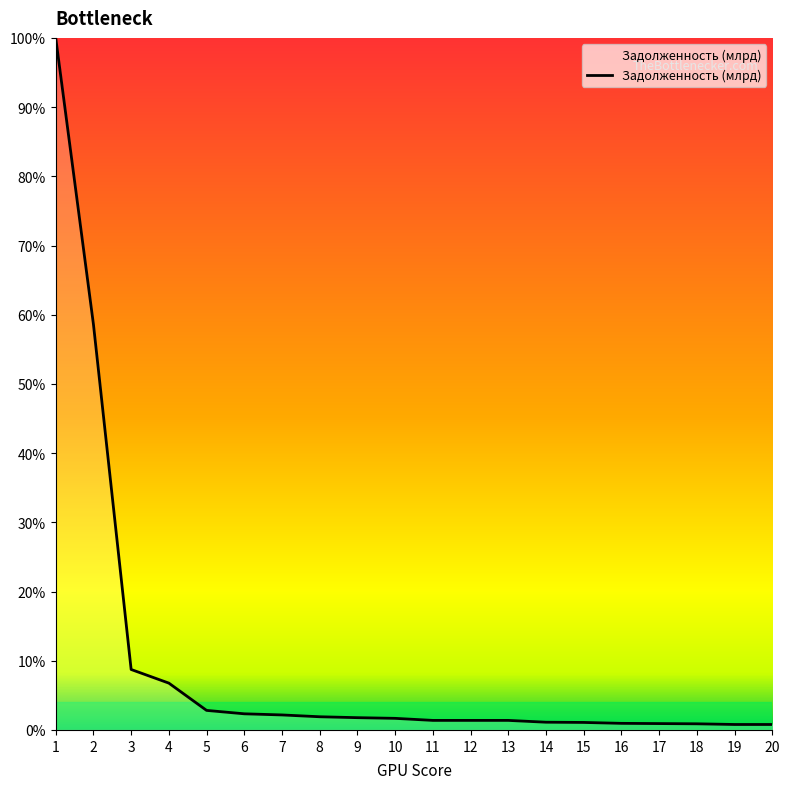

Does the chart have visible grid lines?

No